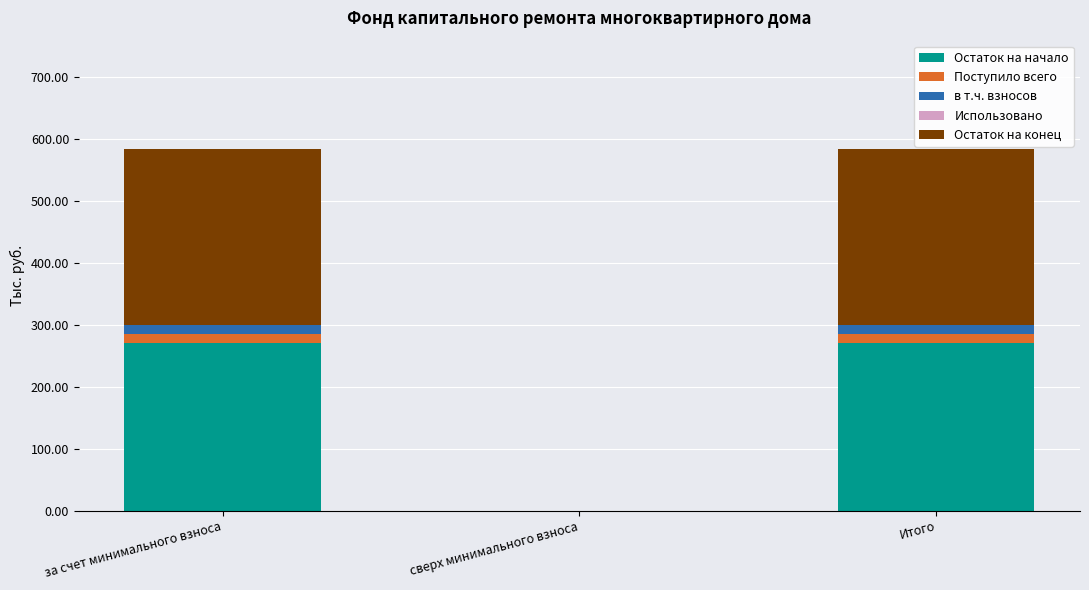

The value of Остаток на начало at сверх минимального взноса is 0.0. True or false?

True